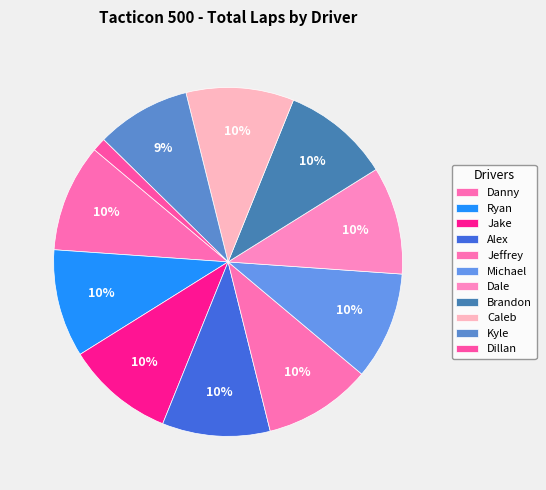

Count the number of slices in the pie.

11